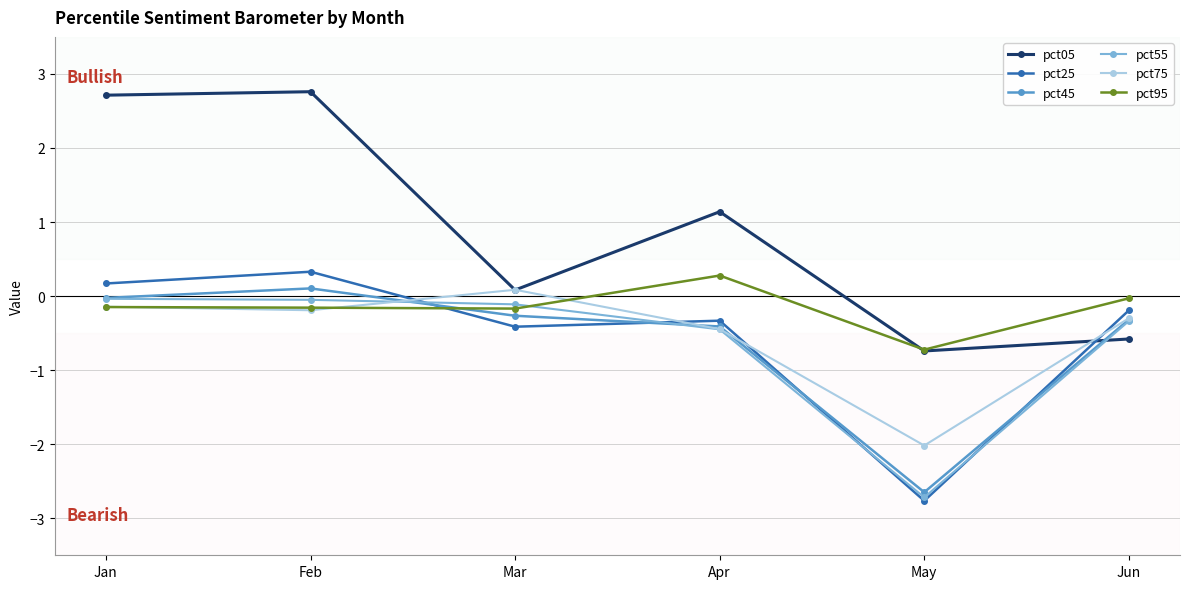

True or false: pct45 and pct25 cross at least once.

True